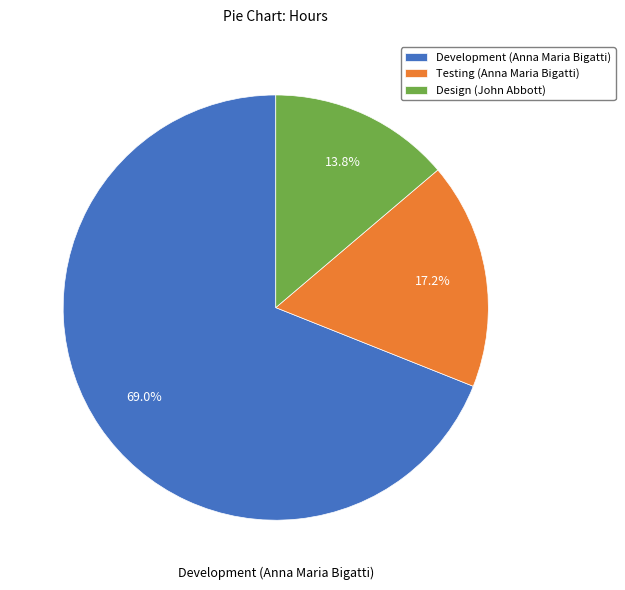

The Testing (Anna Maria Bigatti) slice represents 17% of the pie. True or false?

True